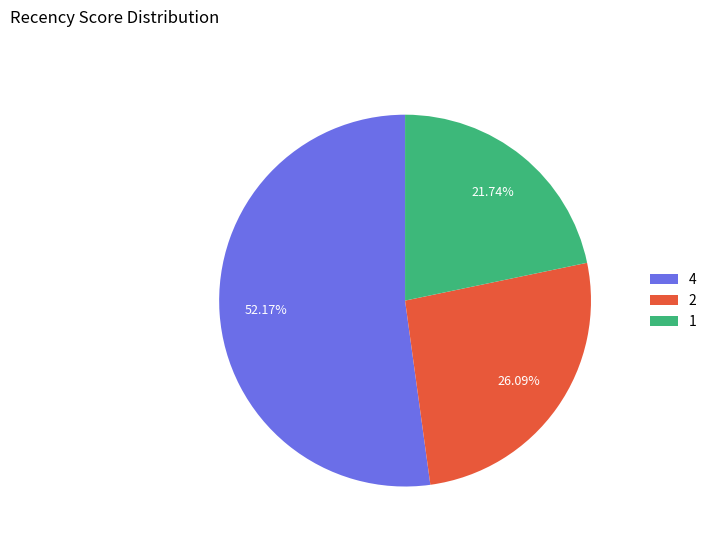

Rank the categories by value from highest to lowest.

4, 2, 1